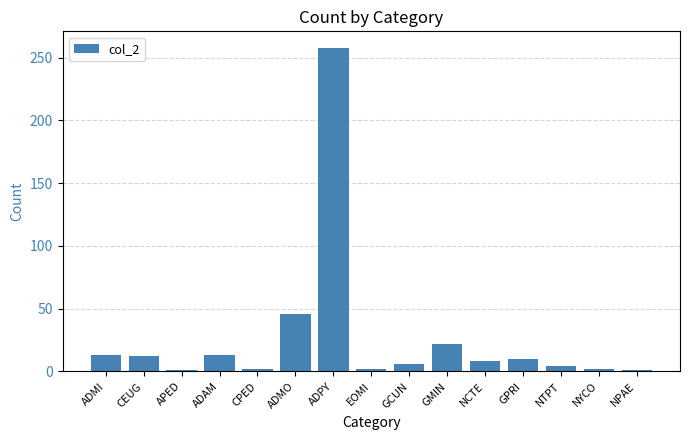

What is the difference between the second highest and second lowest values?

45